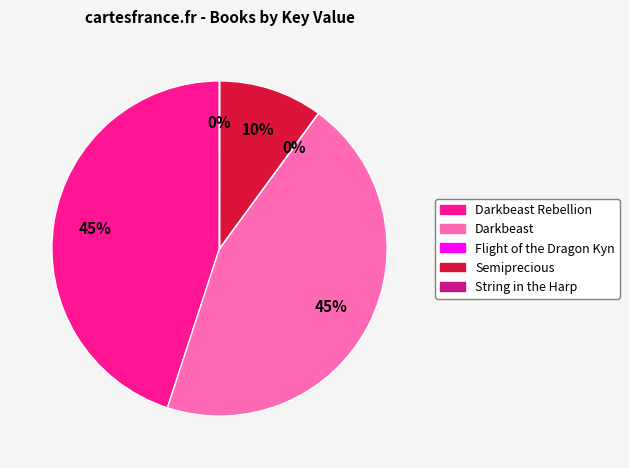

To the nearest percent, what is the average slice percentage?

20%